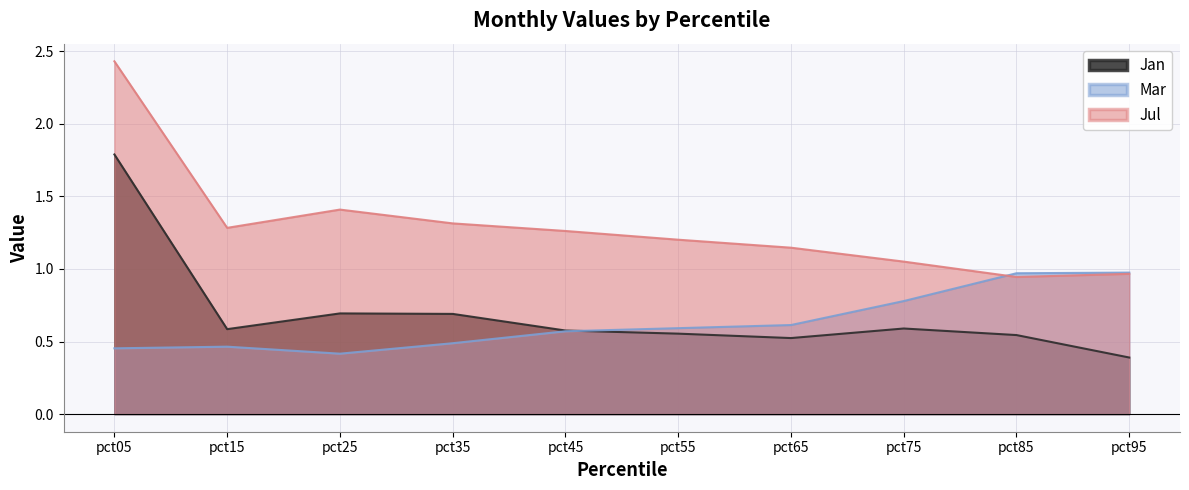

What is the average value of the Jan series?

0.7